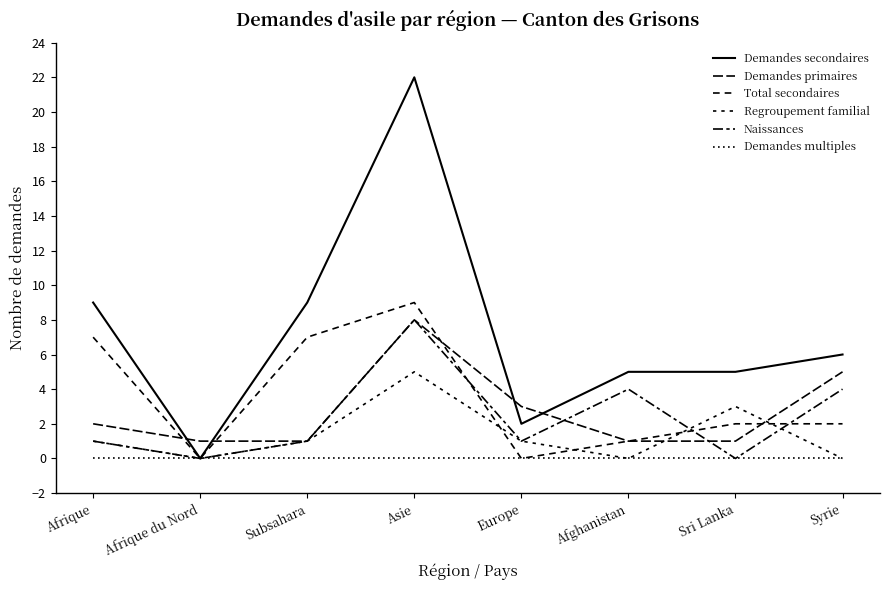

True or false: Demandes secondaires and Naissances intersect in this chart.

False